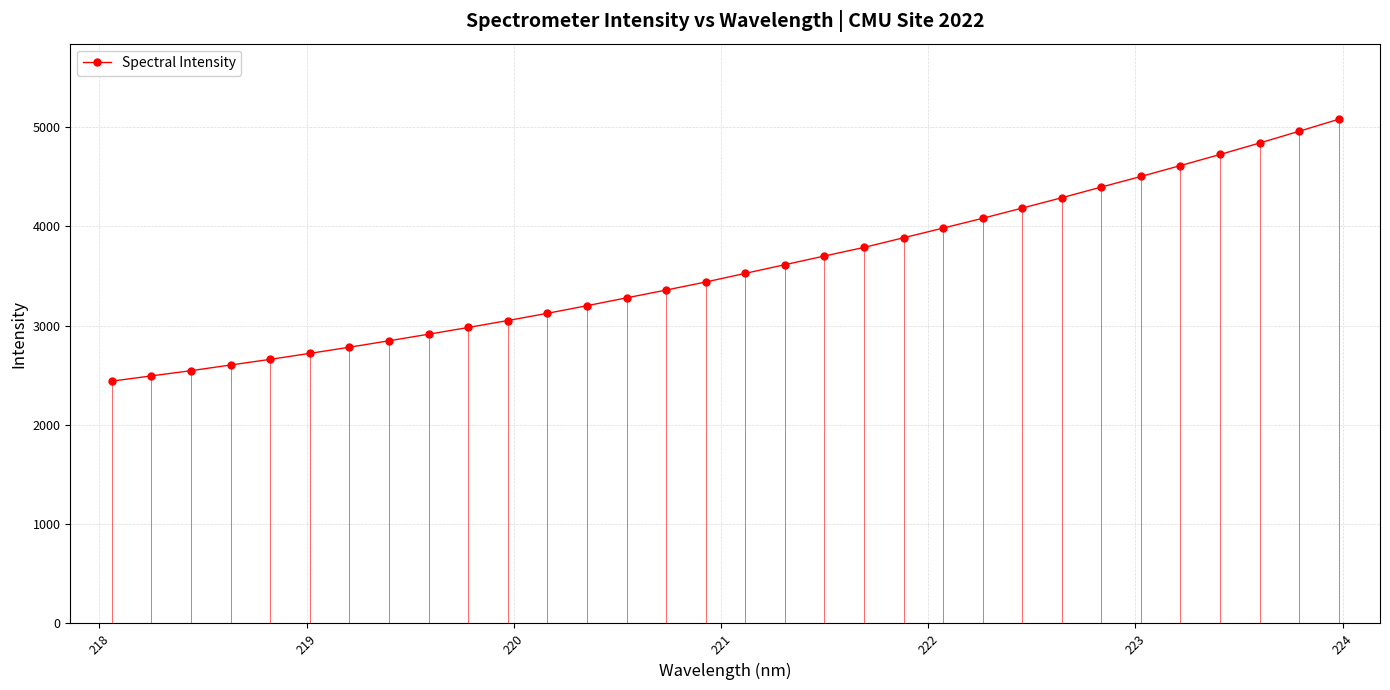

How many data points in Spectral Intensity are above 3527?

16